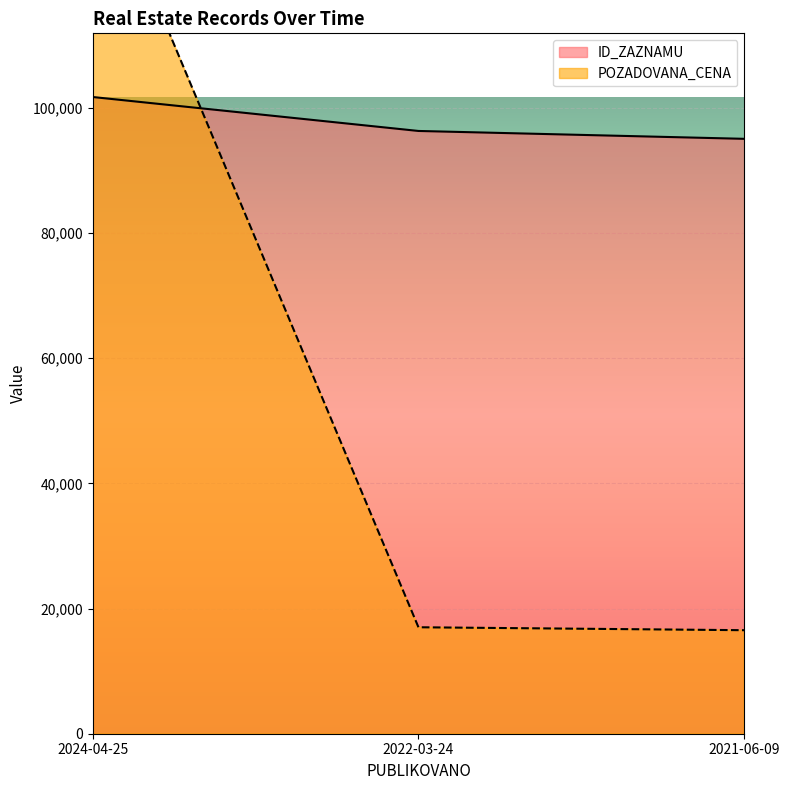

List the labels in order of POZADOVANA_CENA value, largest first.

2024-04-25, 2022-03-24, 2021-06-09